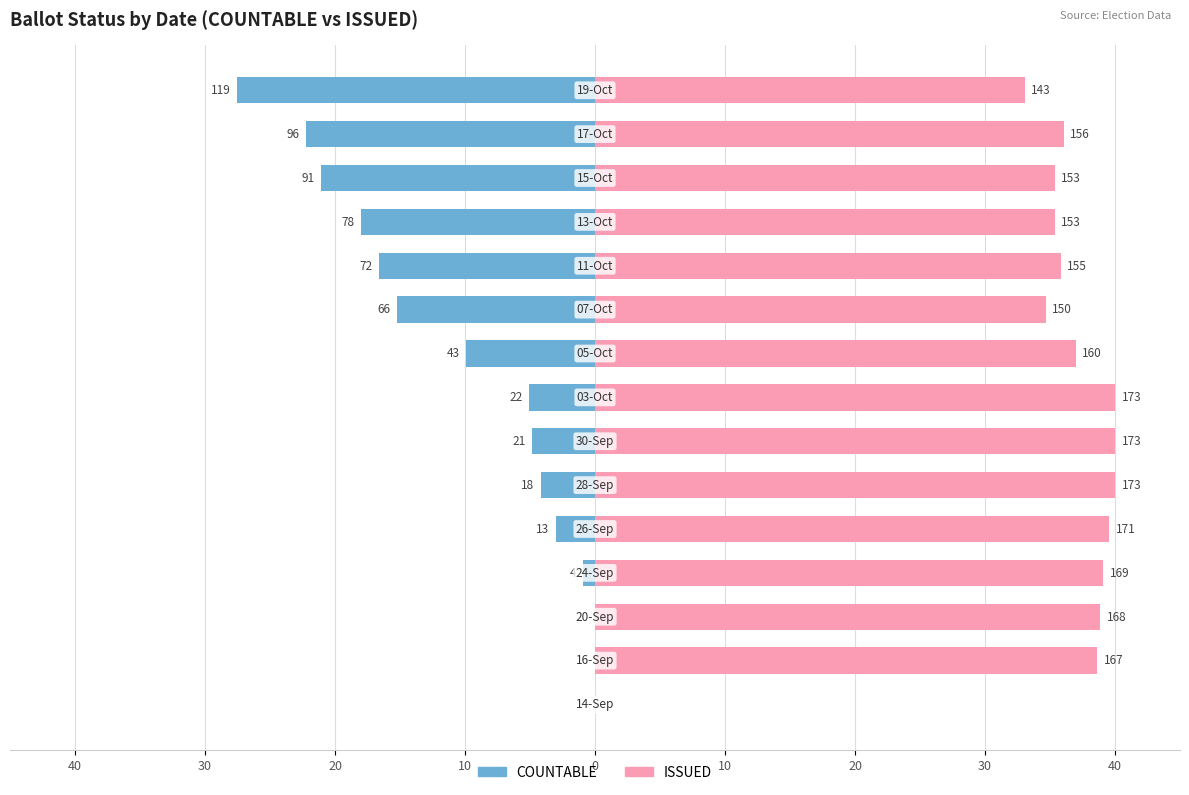

How many bars are there in each group?

2